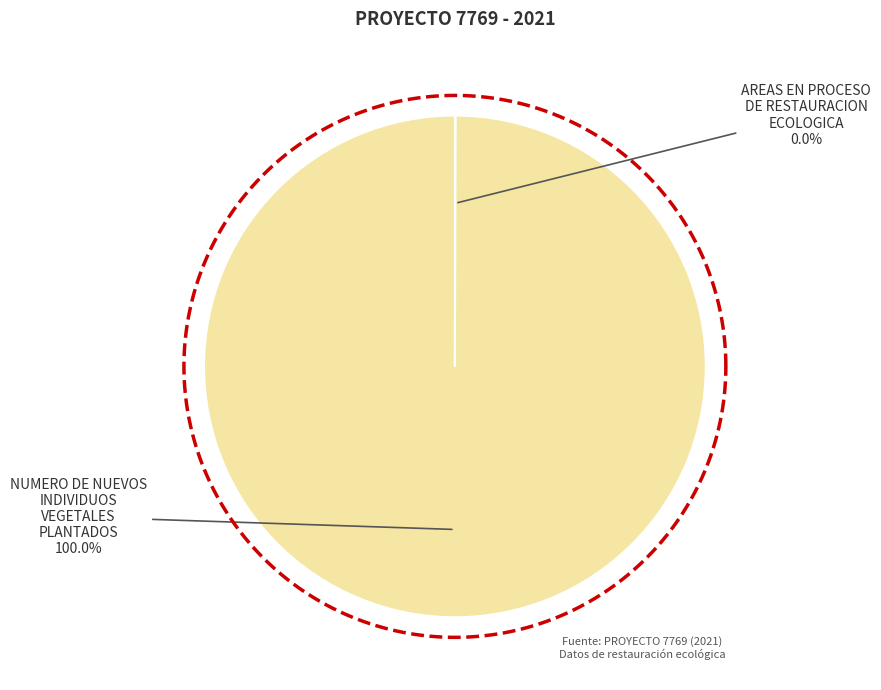

How many segments does this pie chart have?

2